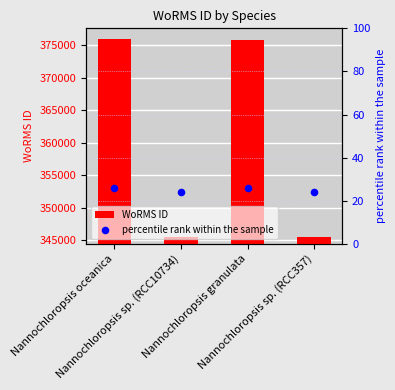

Which series has the widest spread of Y values?

WoRMS ID